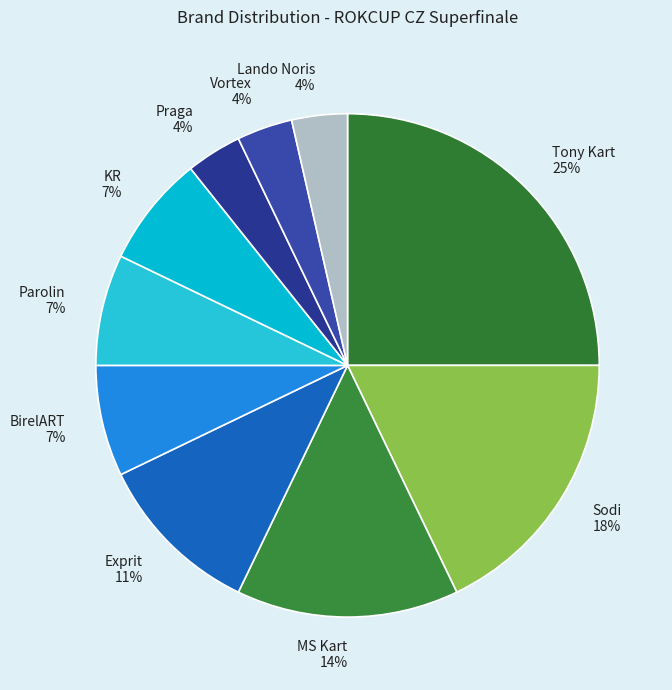

To the nearest percent, what portion does MS Kart represent?

14%